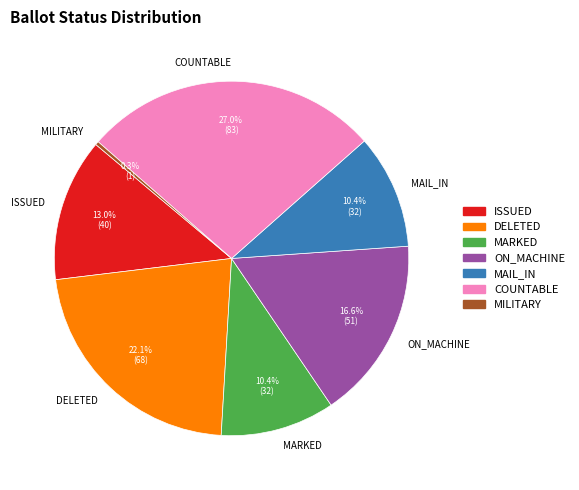

Is it true that ON_MACHINE is 17% of the pie?

True